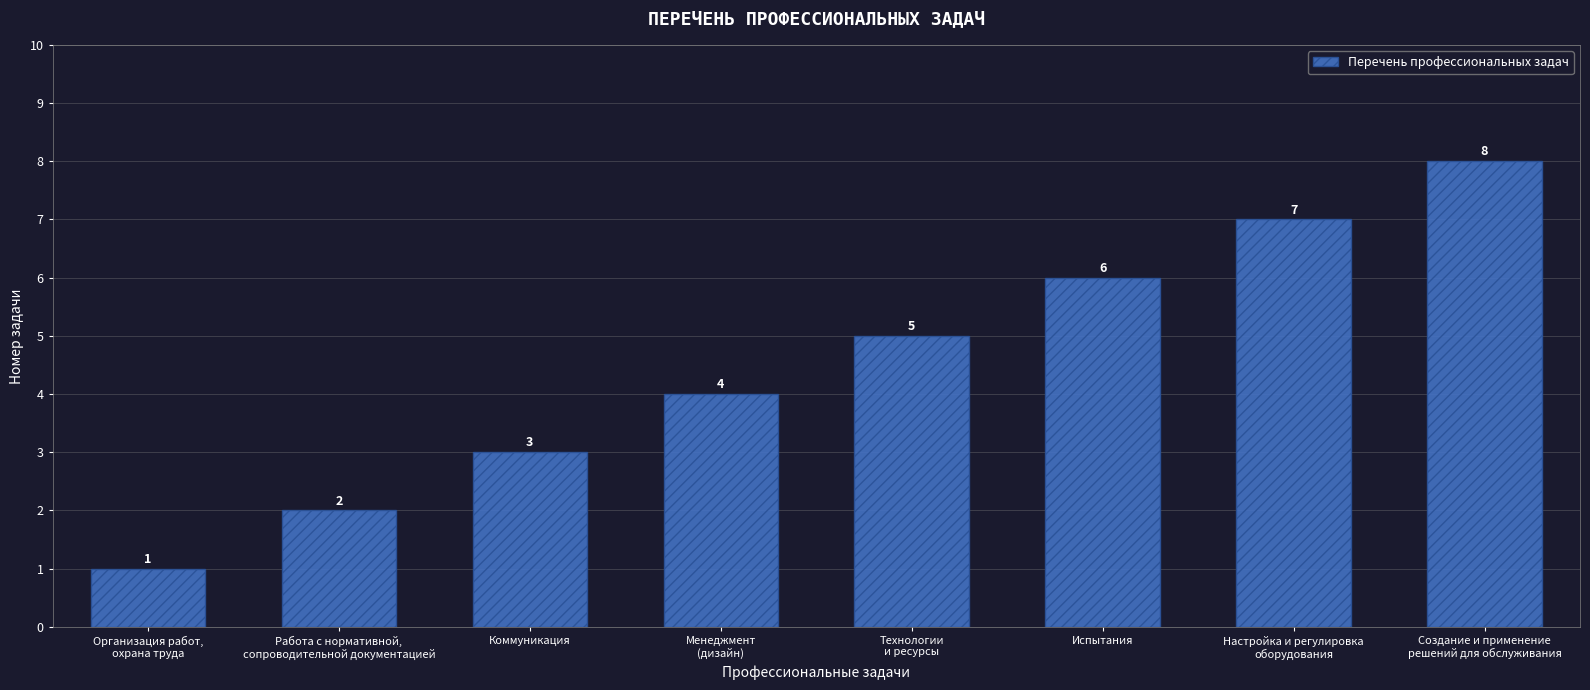

What is the difference between the maximum and minimum values?

7